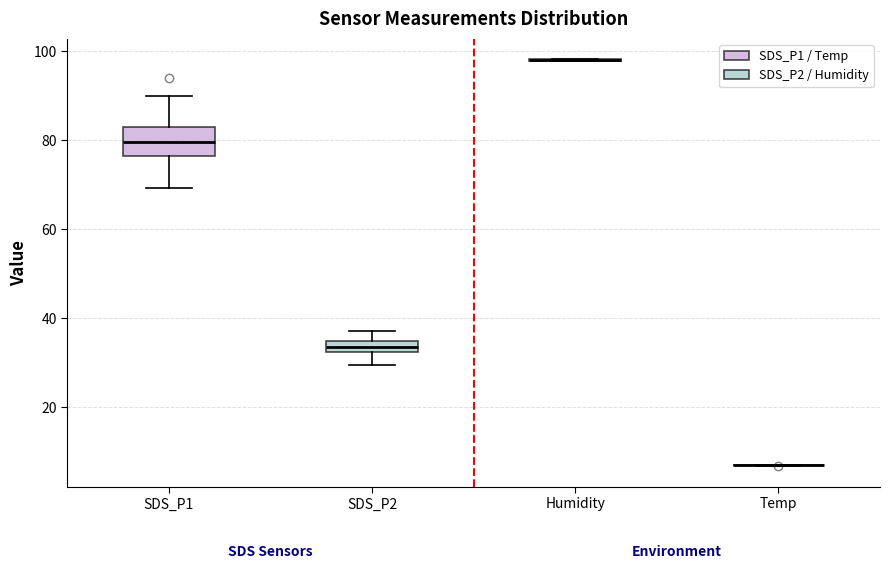

Comparing the boxes themselves (not the whiskers), which one is the tallest?

SDS_P1